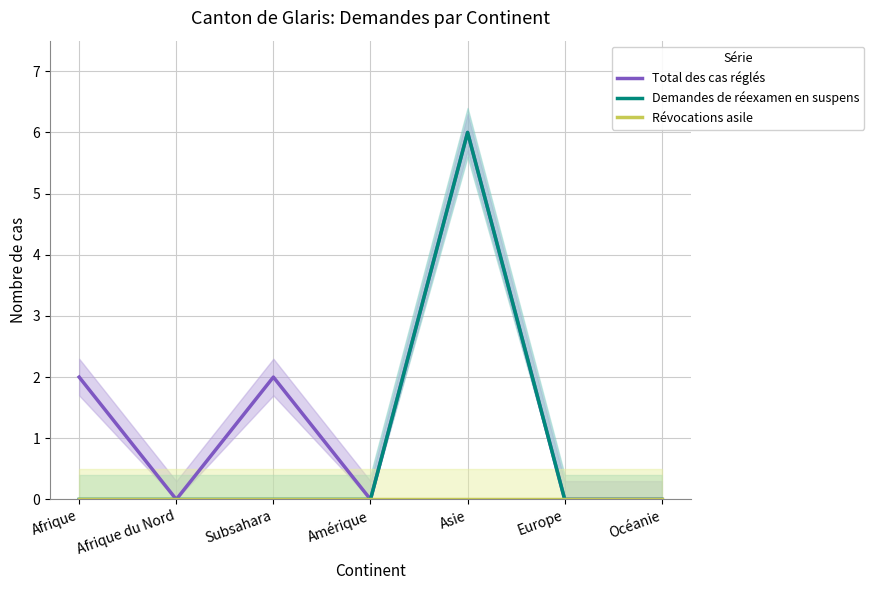

Does the chart have visible grid lines?

Yes